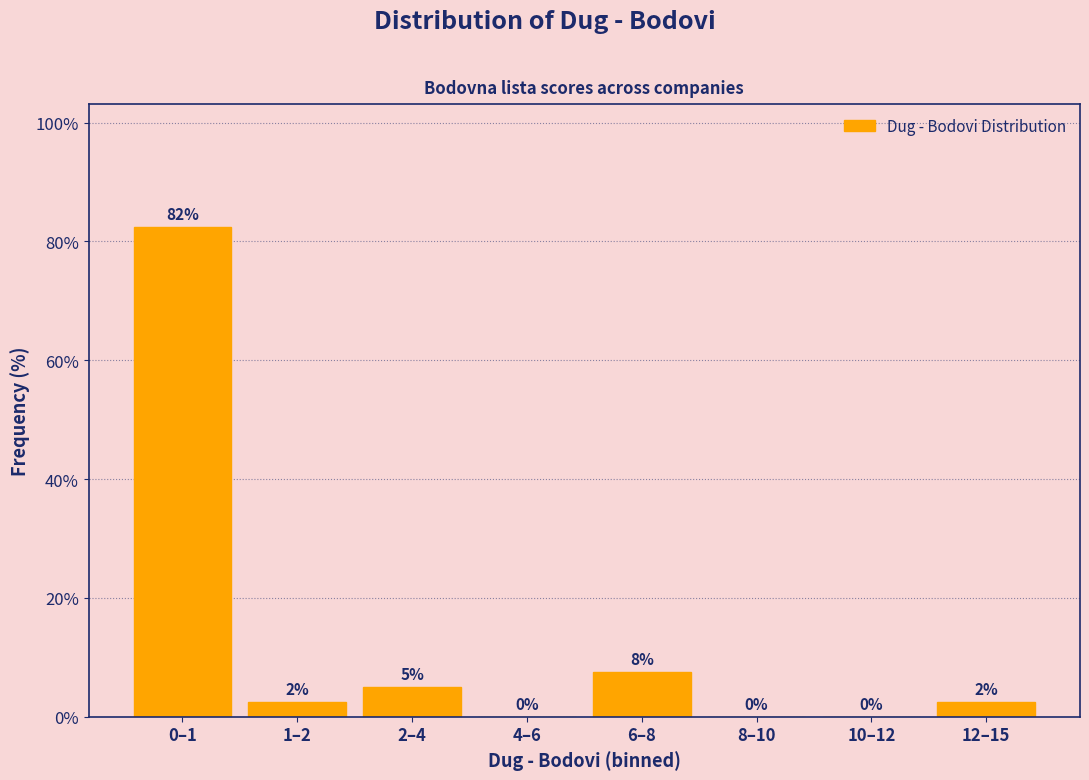

Where is the data nearest to the value 41?

6–8